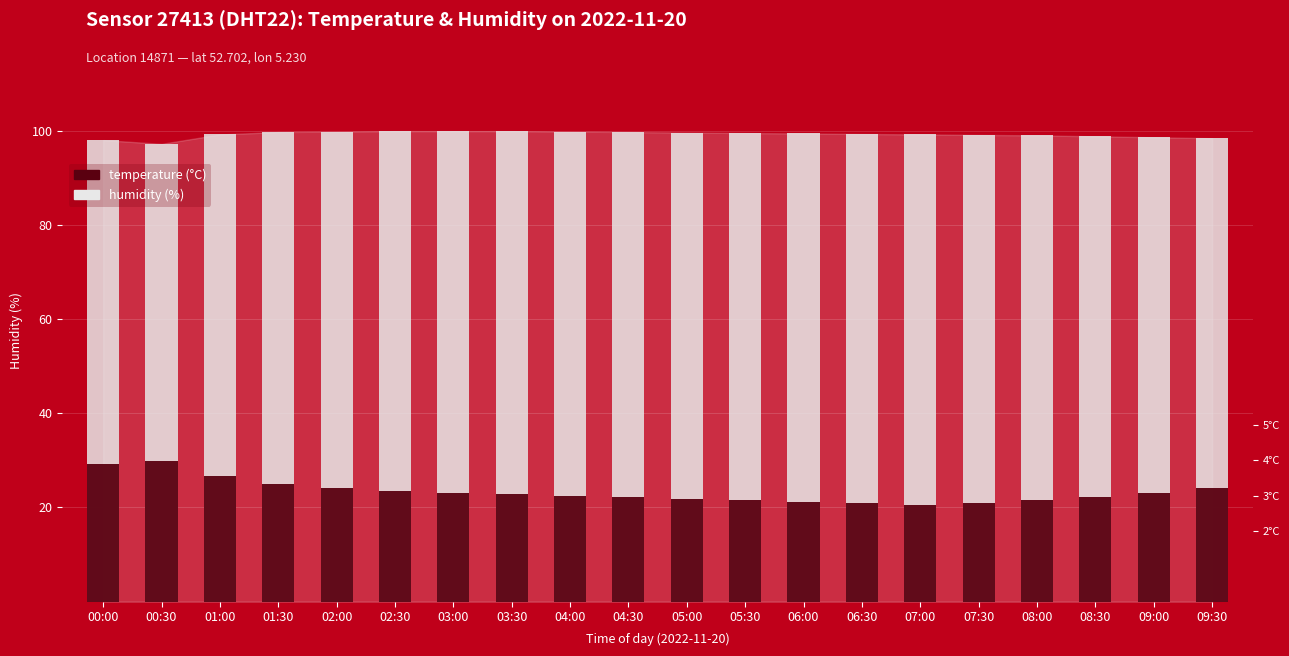

Does the chart contain stacked bars?

No